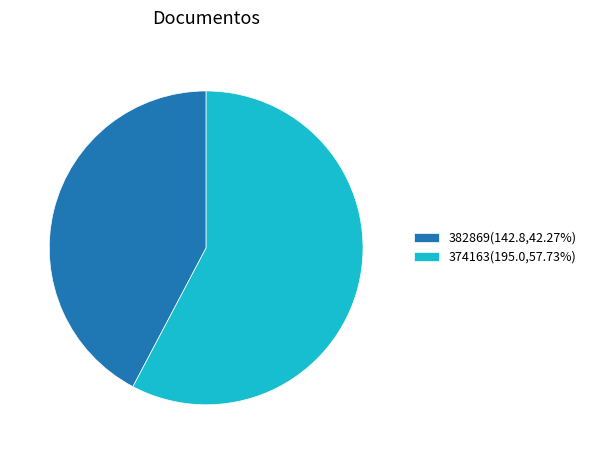

Rank the categories by value from lowest to highest.

382869, 374163